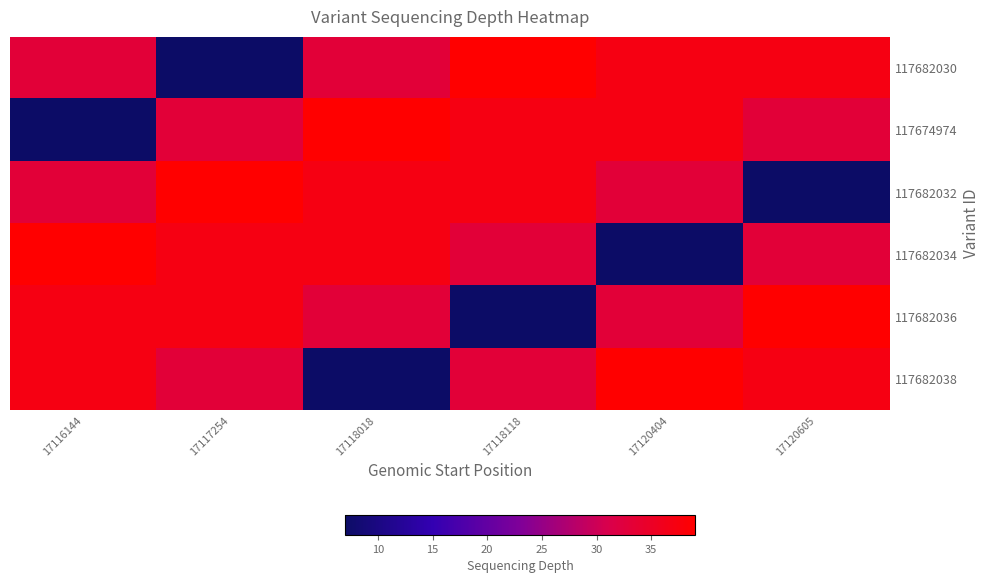

Rank the series by their maximum value, from highest to lowest.

117682030, 117674974, 117682032, 117682034, 117682036, 117682038